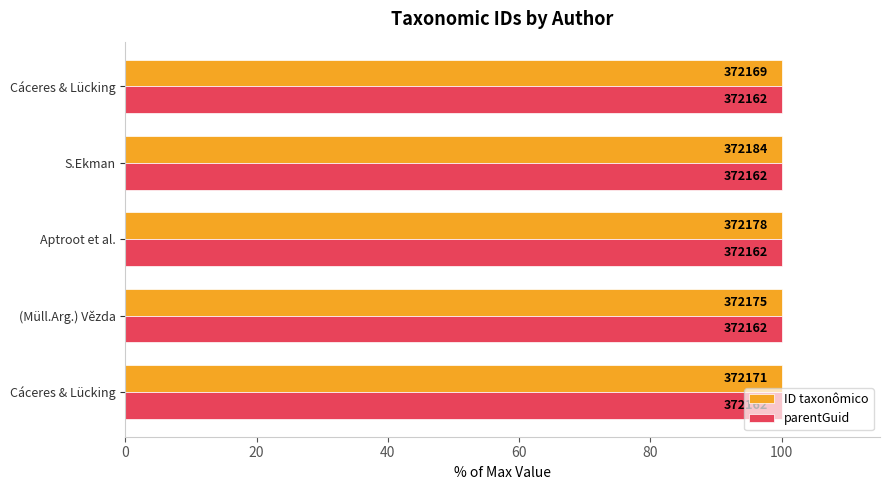

What are all the series names shown in the legend?

ID taxonômico, parentGuid